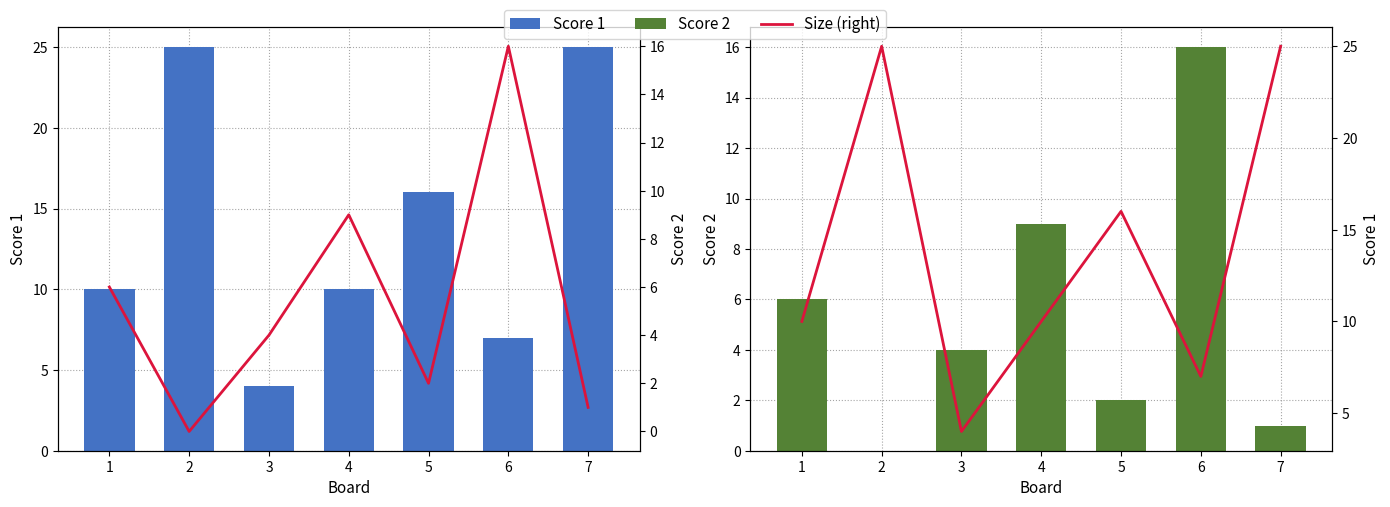

Is the value of Score 1 (right) at 7 greater than the value of Score 2 at 4?

Yes